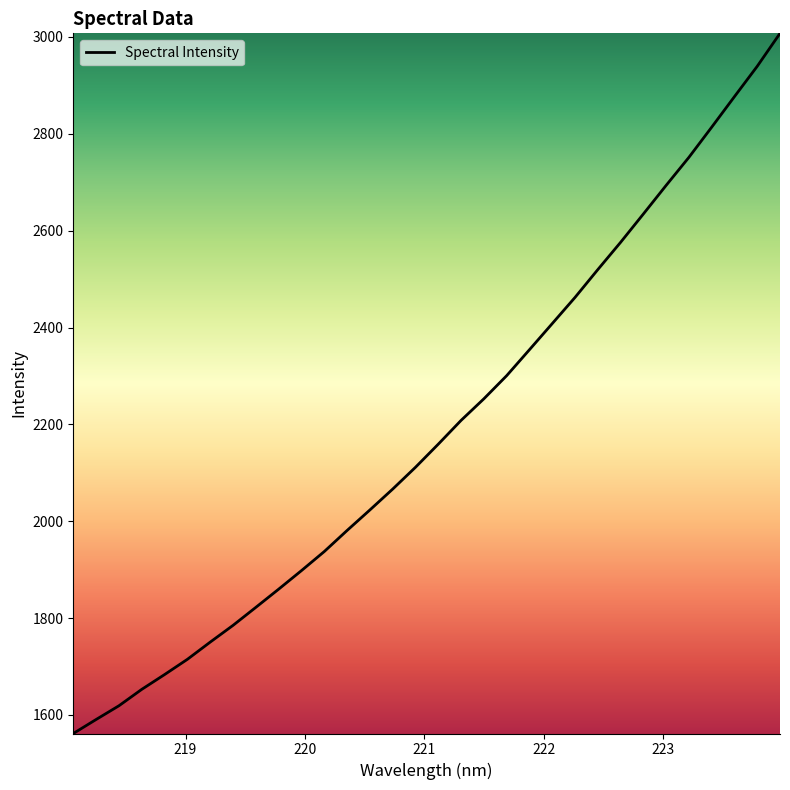

What is the sum of all values?

70013.8